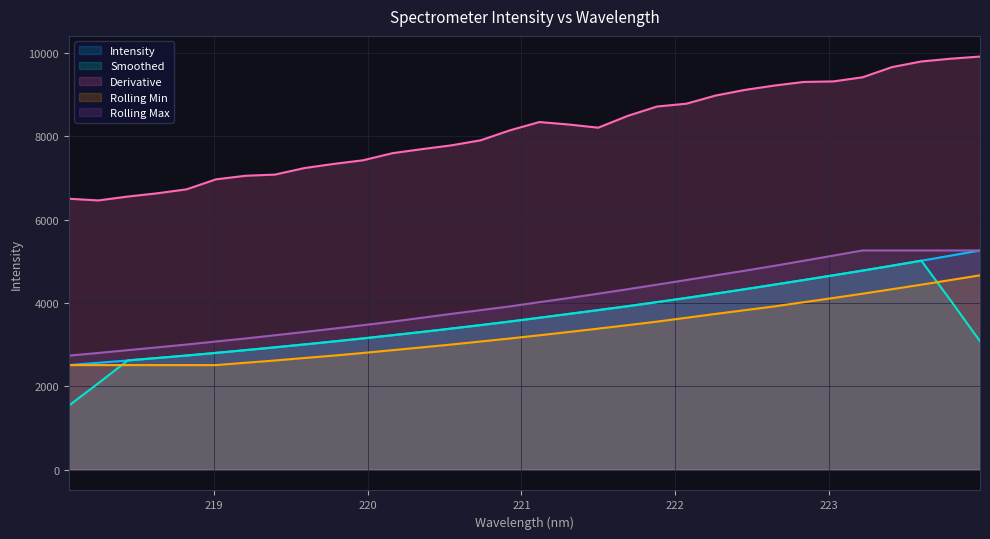

At which label is the value closest to 3886?

221.6902